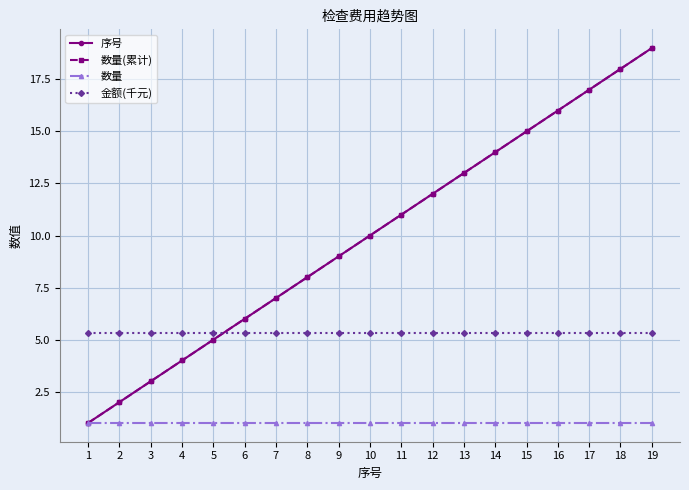

Is this an area chart (filled region under the line)?

No